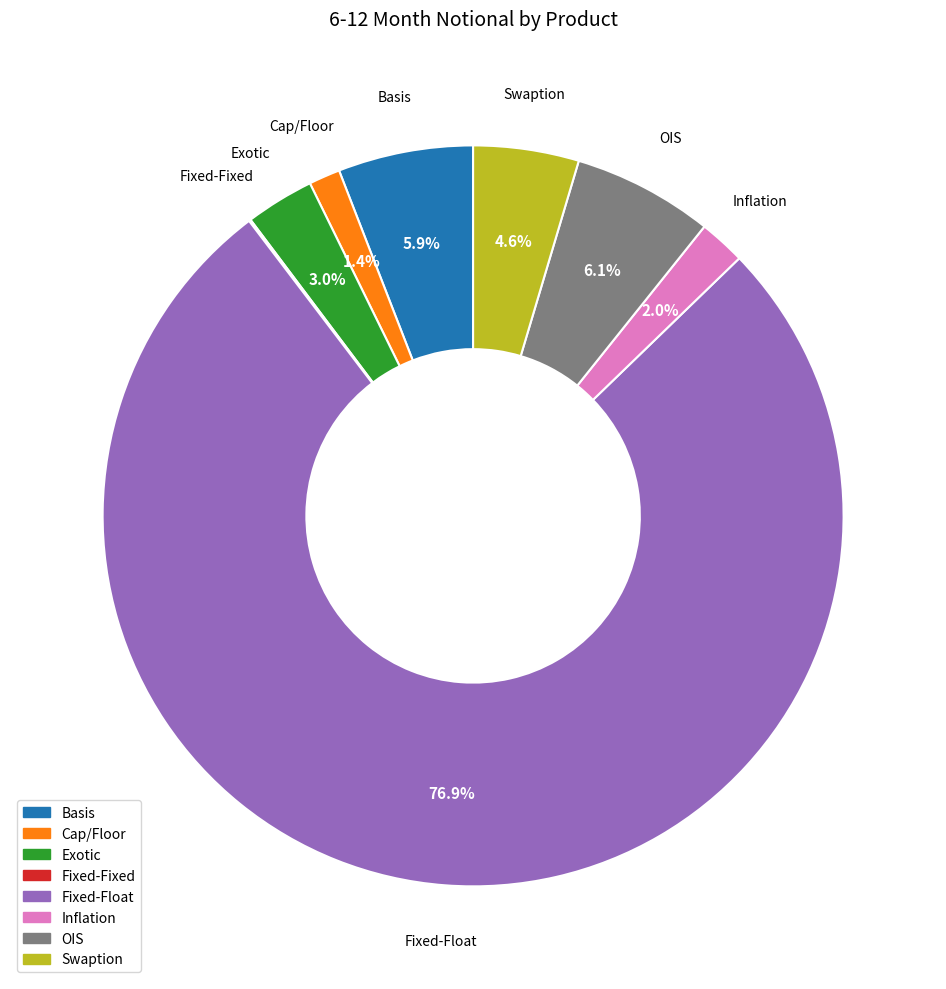

Is there a majority slice in this chart?

Yes